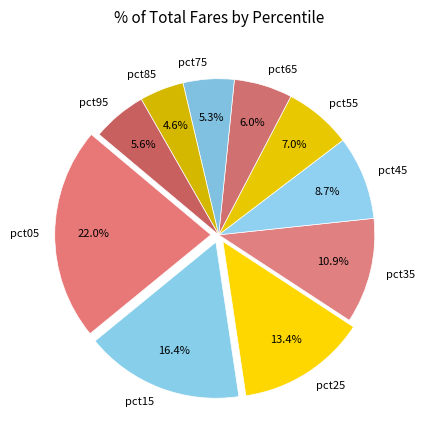

How much of the chart is everything except pct25?

86.6%